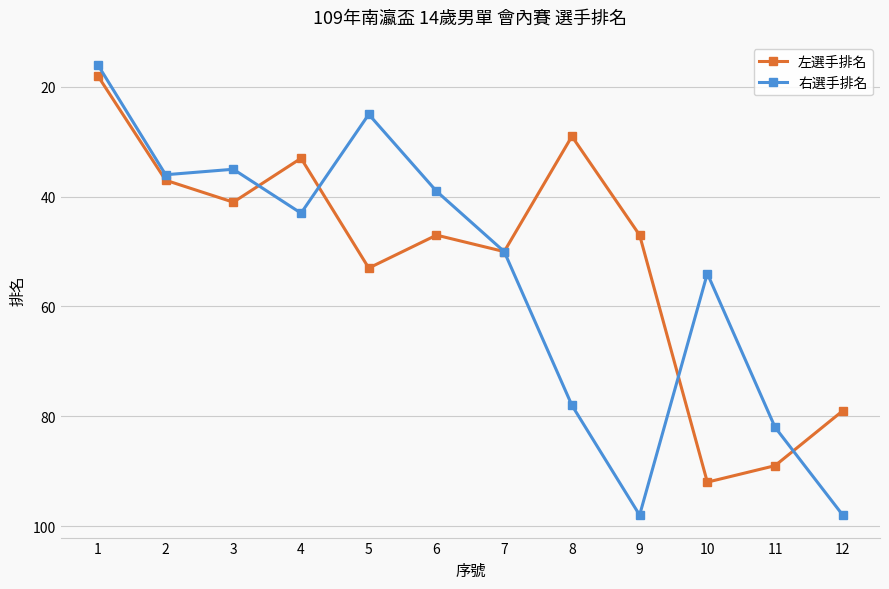

Where is 右選手排名 nearest to the value 57?

10